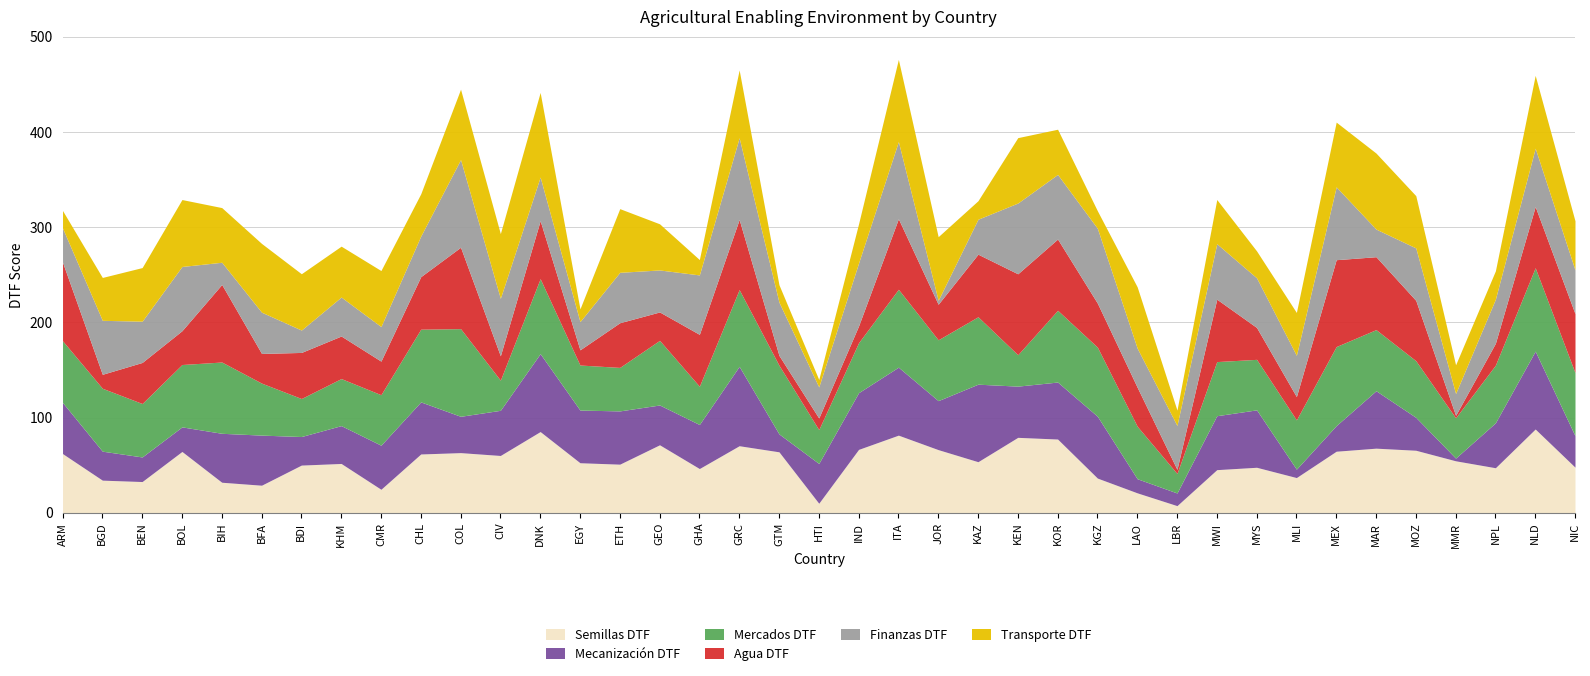

At which label is Mercados DTF closest to 56?

BEN